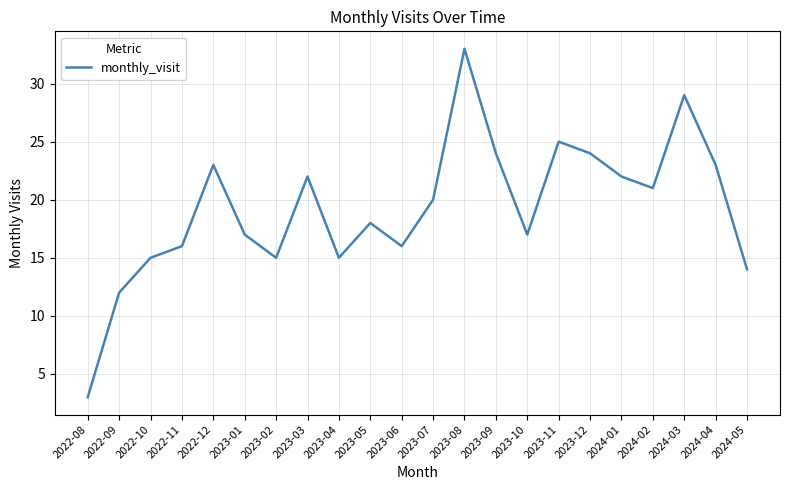

What is the greatest value displayed?

33